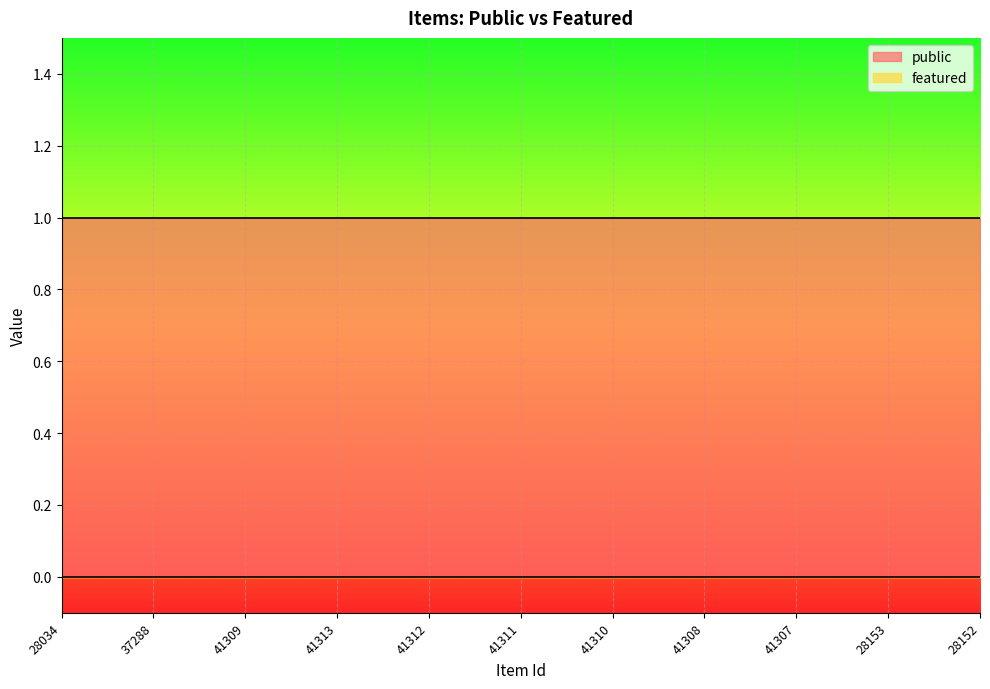

What is the label of the 5th point from the left?

41312